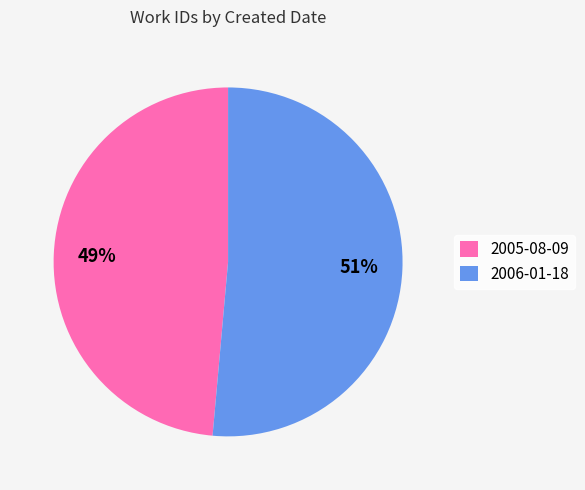

What percentage is the 2005-08-09 slice, to the nearest percent?

49%